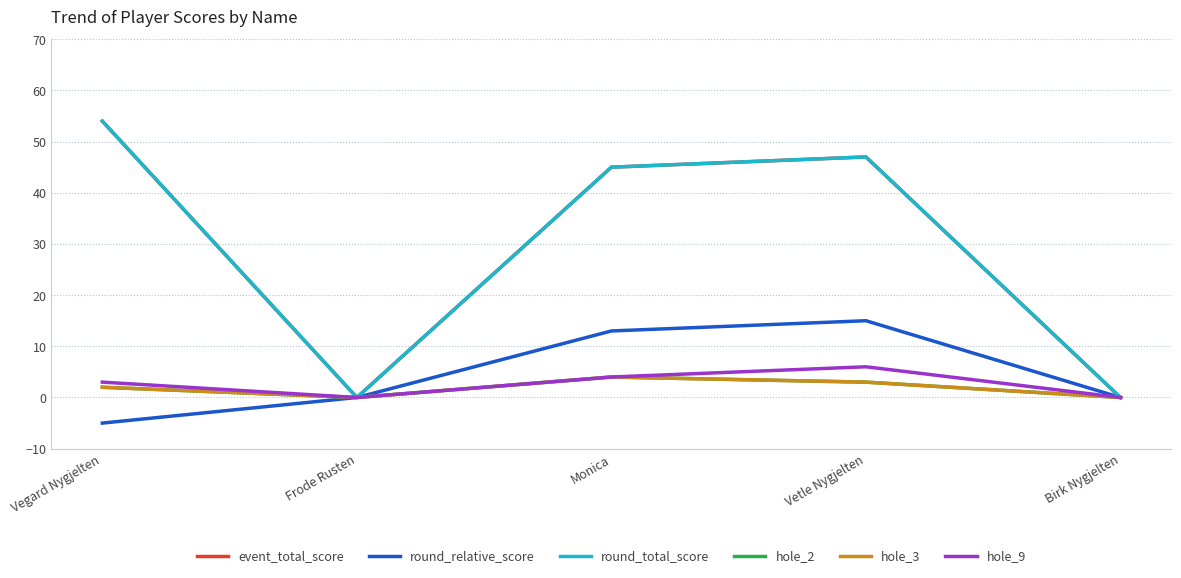

The hole_2 series shows -2 at Frode Rusten. True or false?

False